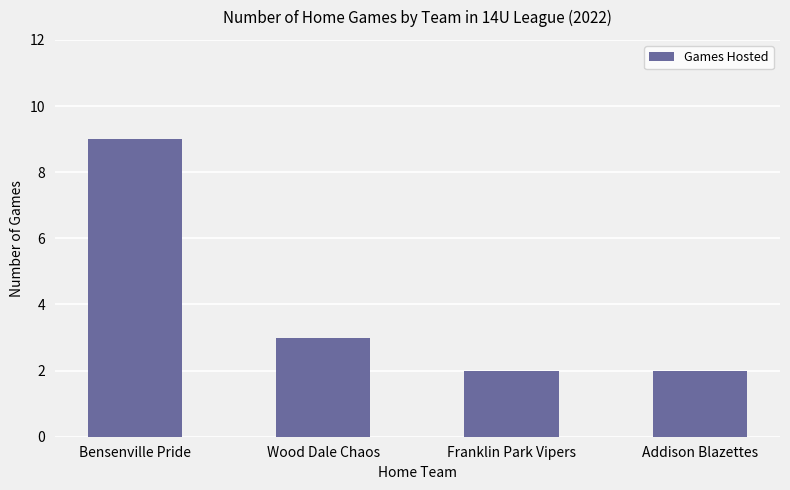

How many bars are there in total?

4